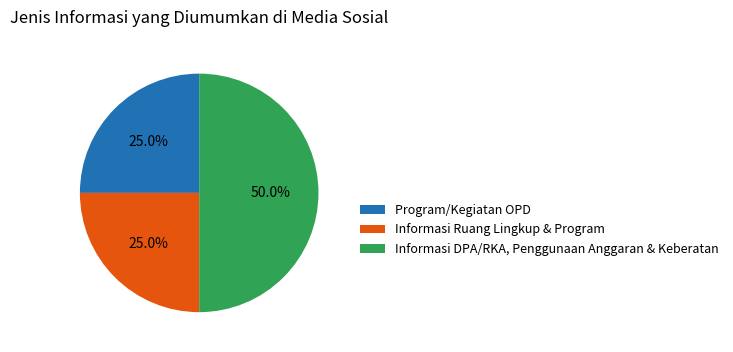

To the nearest percent, what percentage of the pie is Informasi DPA/RKA, Penggunaan Anggaran & Keberatan?

50%